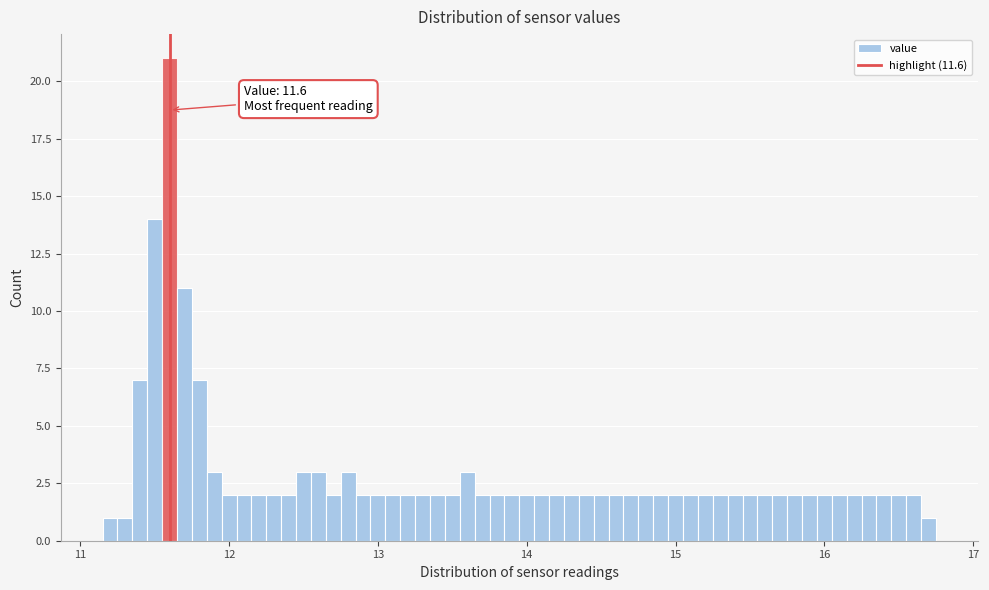

Around what value on the x-axis is the tallest bar? Give the approximate position of its centre, as read against the axis.

11.6